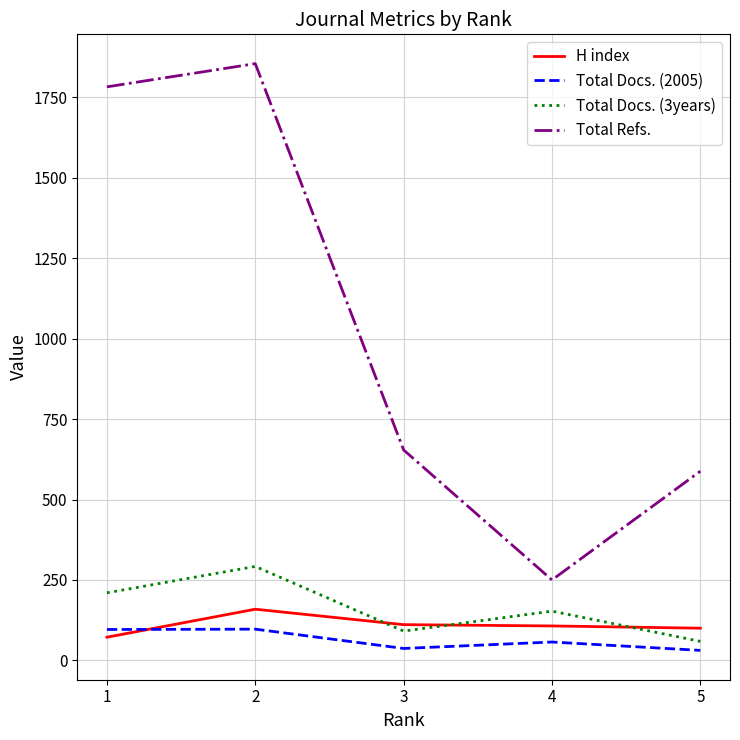

What is the difference between the maximum and second lowest values in the Total Docs. (2005) series?

60